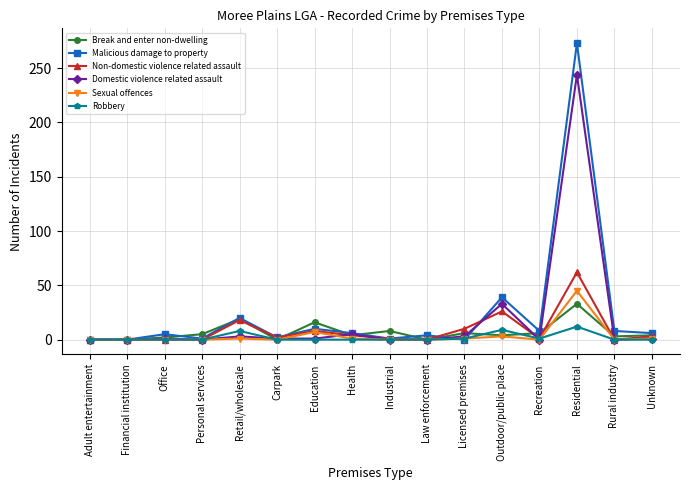

True or false: Domestic violence related assault has more than 1 points higher than both neighbors.

True